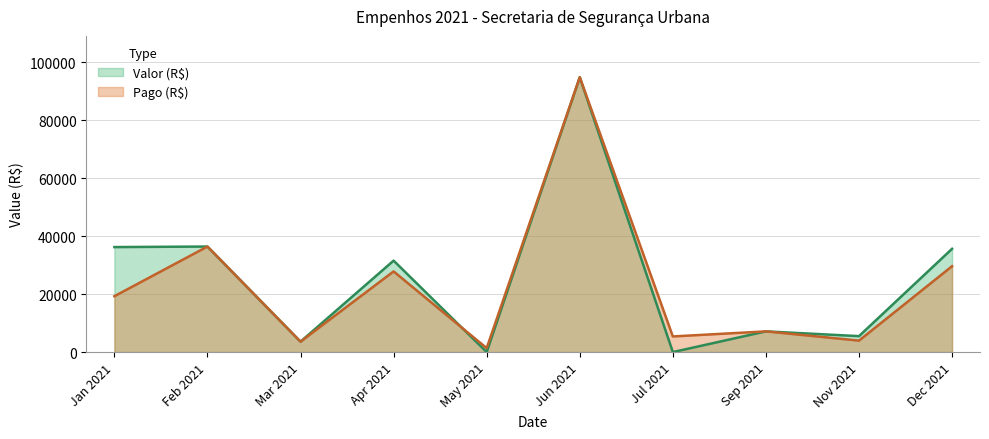

Which series has the largest total across all categories?

Valor (R$)